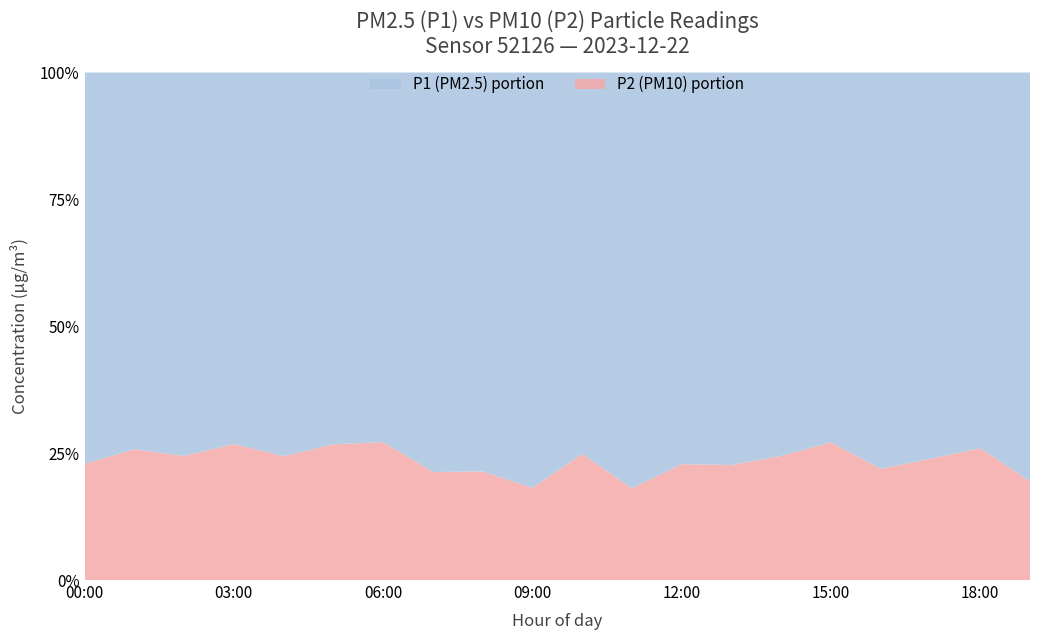

Reading right to left, what are all the values shown in this chart?

P1: 19:00=25.8	18:00=18.6	17:00=17.8	16:00=21.1	15:00=14.2	14:00=18.1	13:00=20.0	12:00=16.3	11:00=22.2	10:00=13.8	09:00=14.7	08:00=13.0	07:00=7.0	06:00=5.2	05:00=8.0	04:00=11.2	03:00=9.1	02:00=8.3	01:00=10.4	00:00=22.4
P2: 19:00=6.2	18:00=6.5	17:00=5.6	16:00=5.9	15:00=5.3	14:00=5.9	13:00=5.9	12:00=4.8	11:00=4.9	10:00=4.6	09:00=3.3	08:00=3.5	07:00=1.9	06:00=1.9	05:00=2.9	04:00=3.6	03:00=3.3	02:00=2.7	01:00=3.6	00:00=6.6